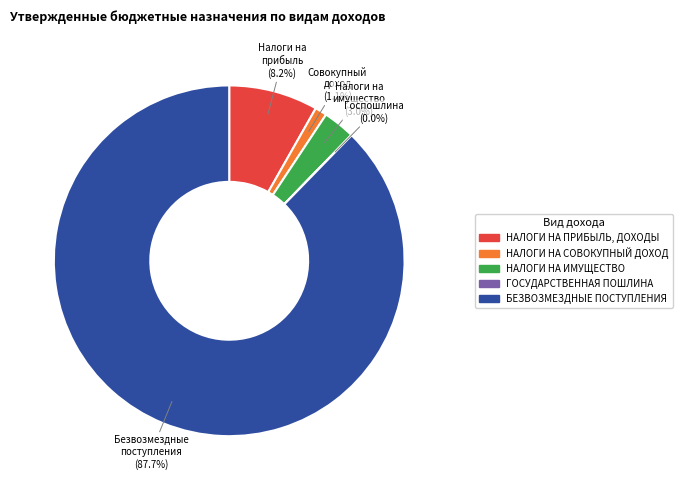

To the nearest percent, what portion does НАЛОГИ НА СОВОКУПНЫЙ ДОХОД represent?

1%